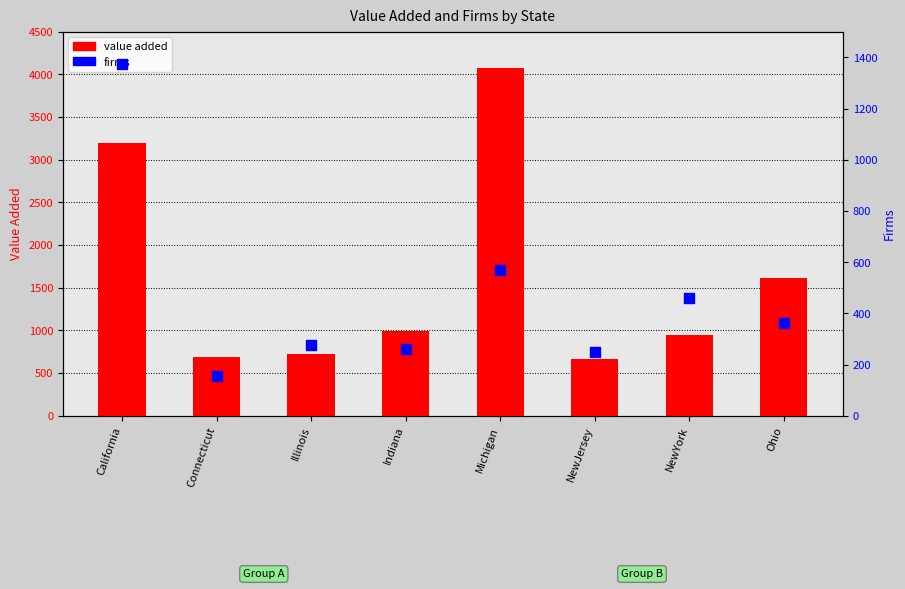

Which series has the widest spread of Y values?

value added